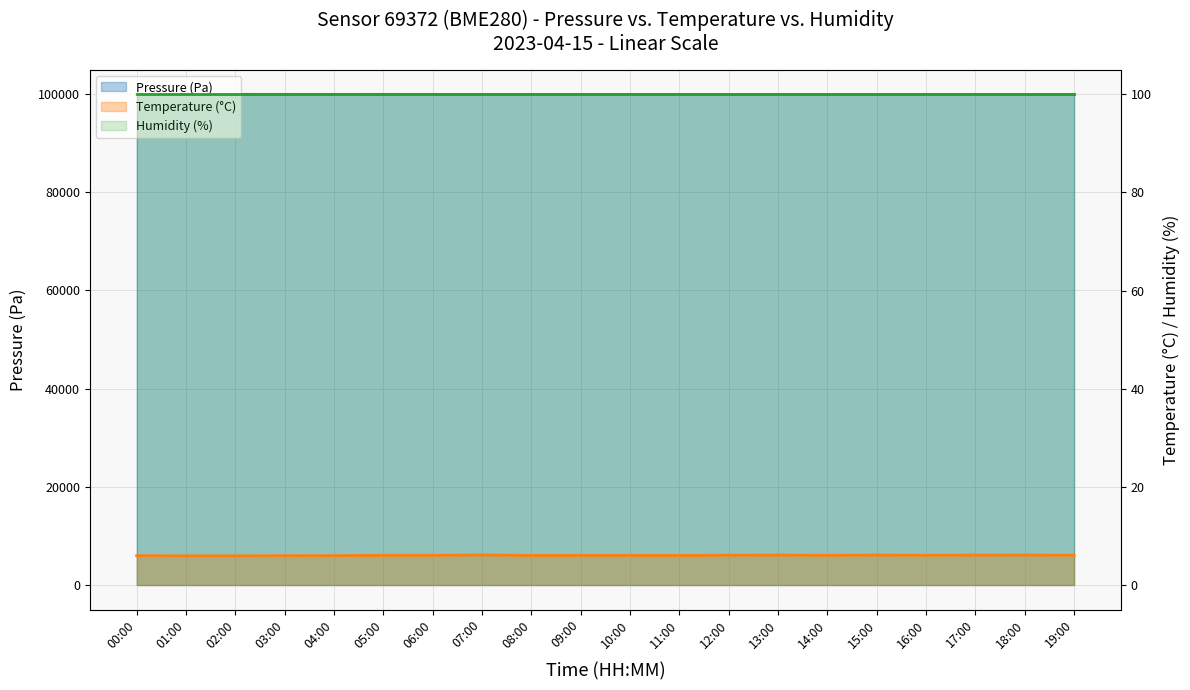

Which series has the widest spread of values?

Pressure